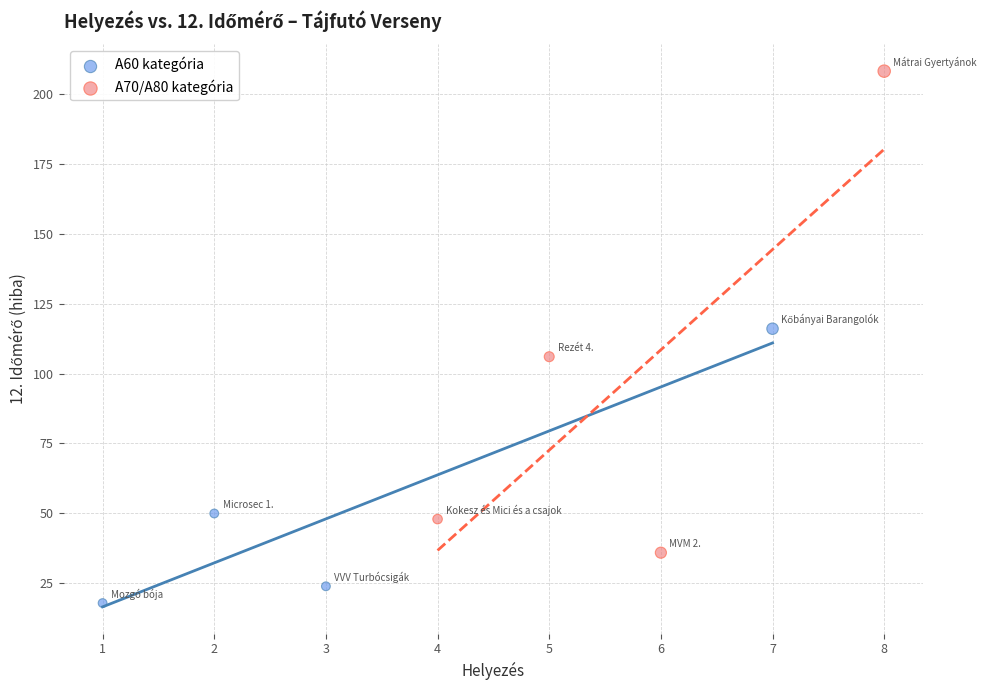

Which series reaches the minimum Y coordinate?

A60 kategória